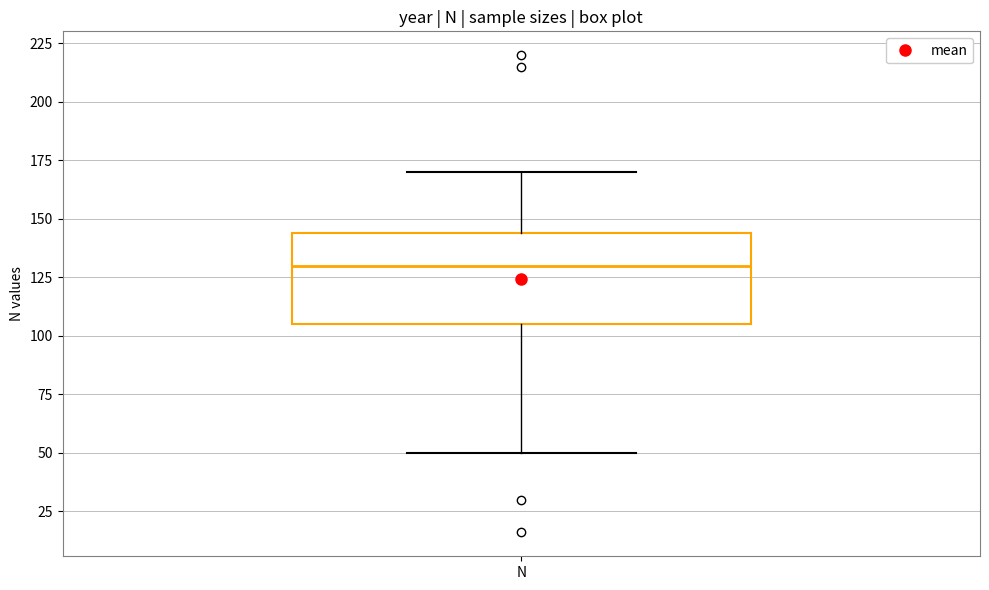

Where is the lower edge of the box for N on the y-axis? The values are not printed on the chart, so give them approximately, as read against the axis.

105